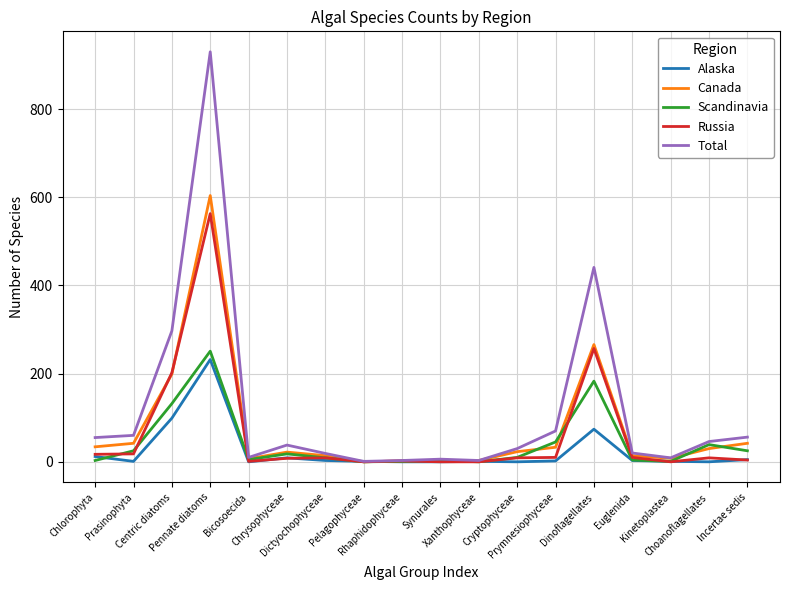

Which series has the largest total across all categories?

Total